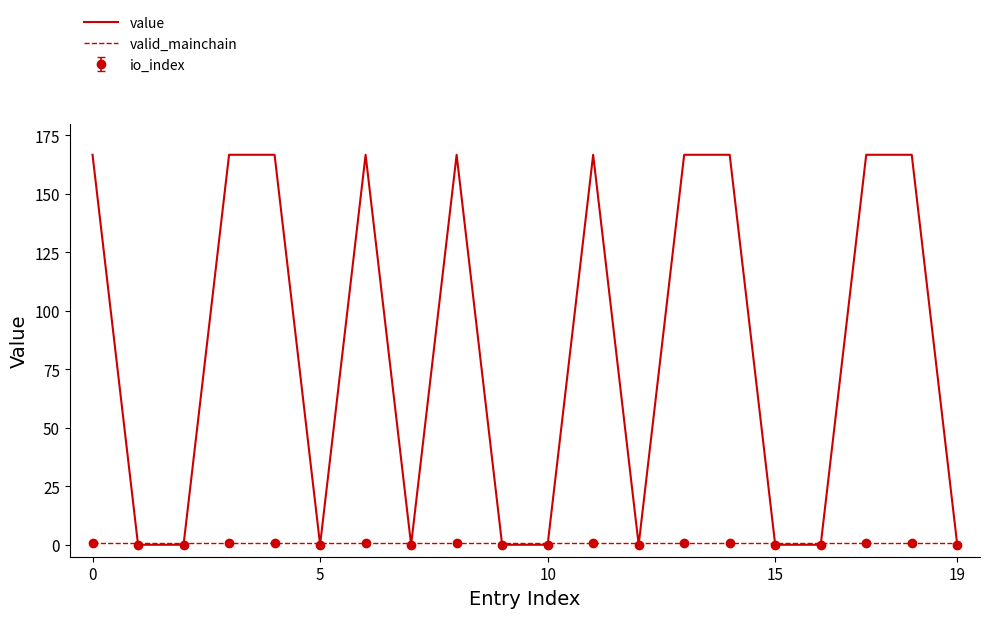

What is the lowest value of the value series?

0.1